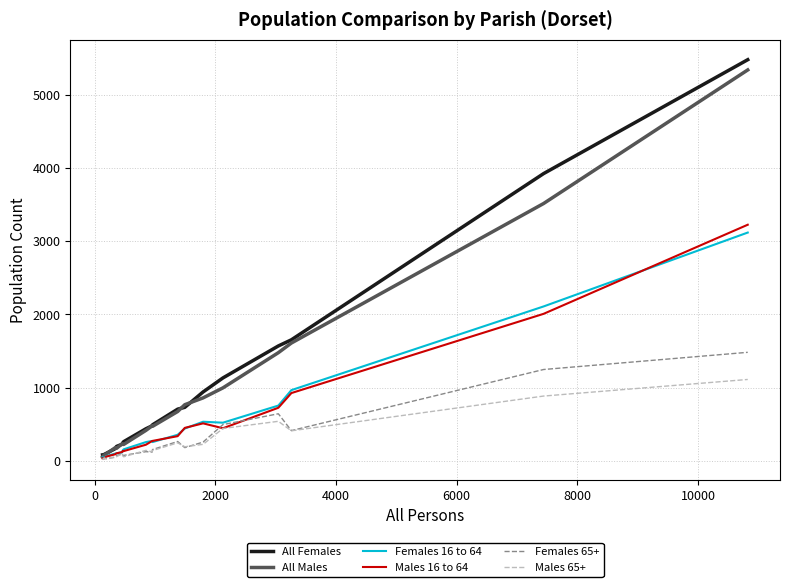

Which series has the widest spread of values?

All Females